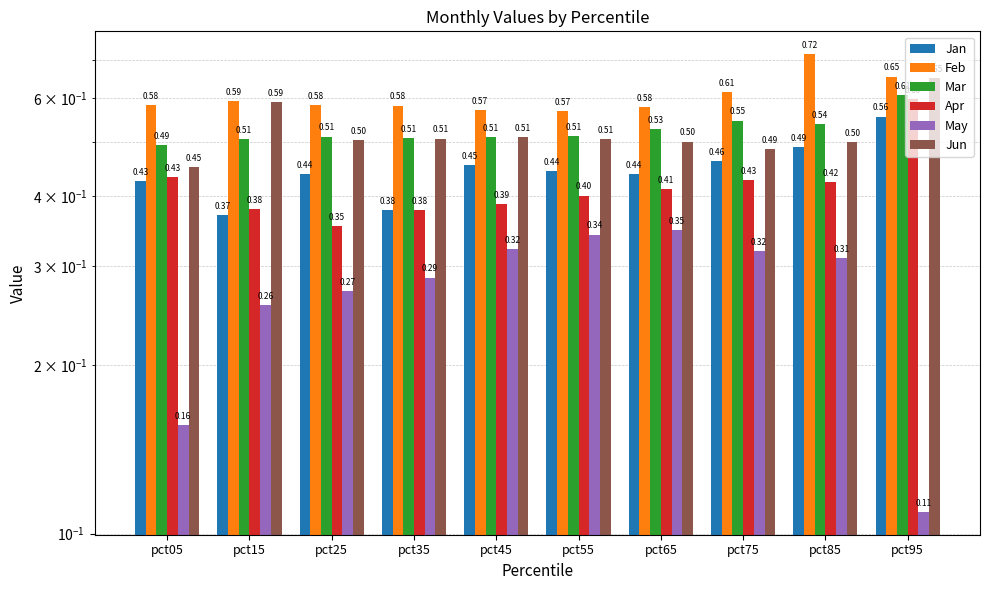

Which series has the widest spread of values?

Apr